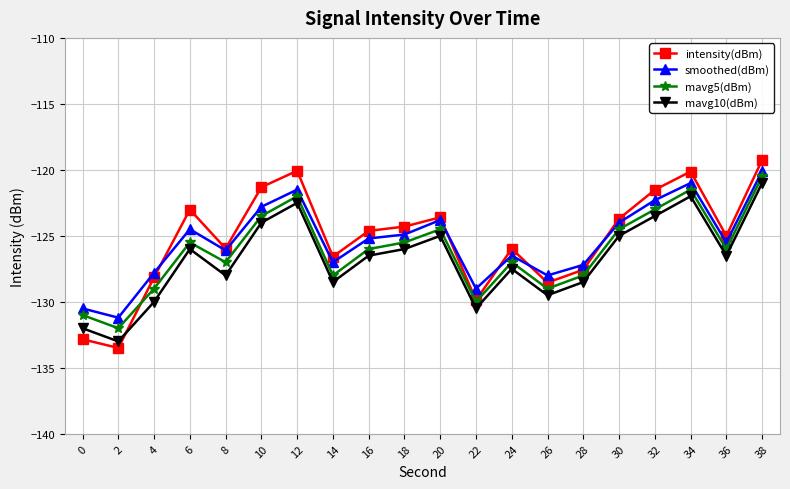

True or false: mavg5(dBm) and mavg10(dBm) intersect in this chart.

False